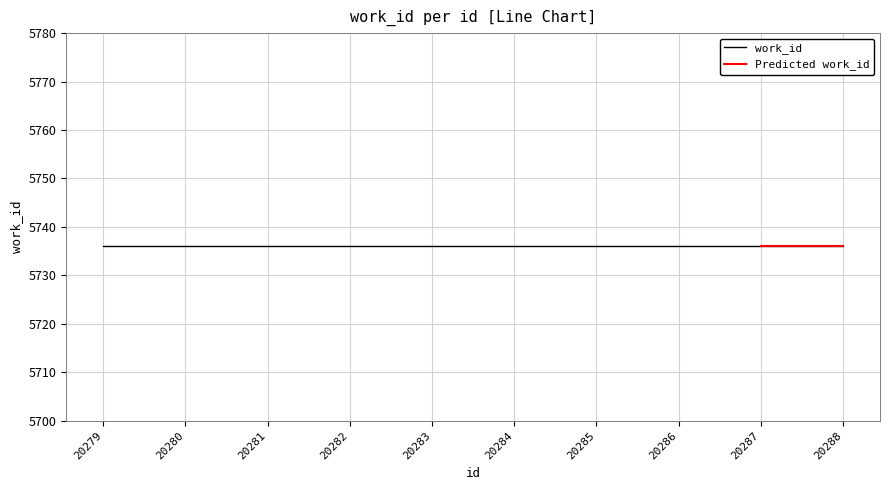

Rank the categories by work_id value from highest to lowest.

20279, 20280, 20281, 20282, 20283, 20284, 20285, 20286, 20287, 20288